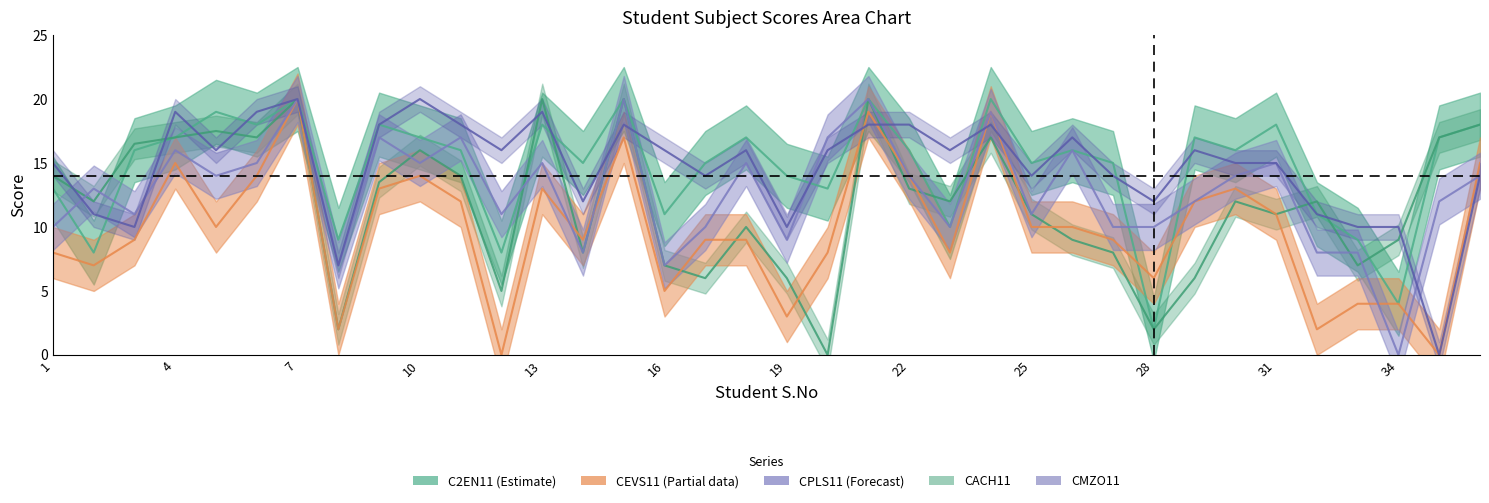

True or false: C2EN11 has a value of 6.9 at 27.

False